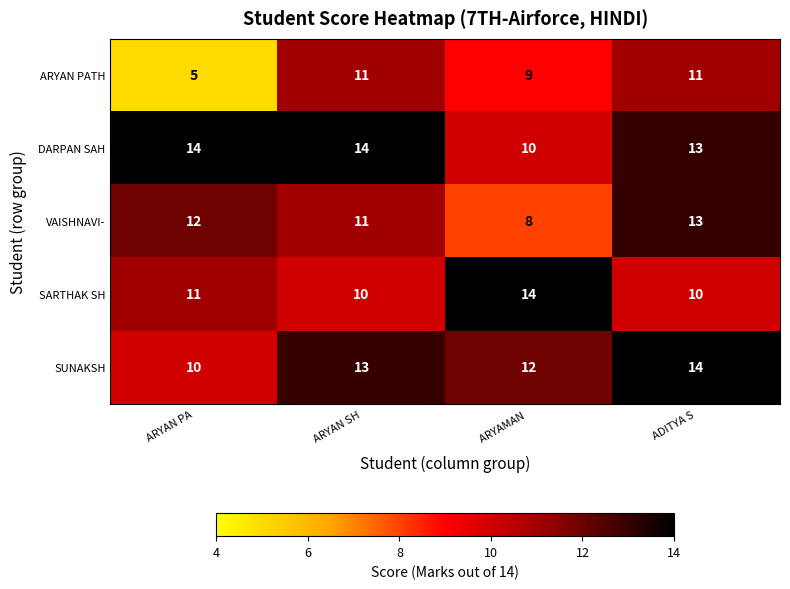

The VAISHNAVI- series shows 12 at ARYAN PA. True or false?

True